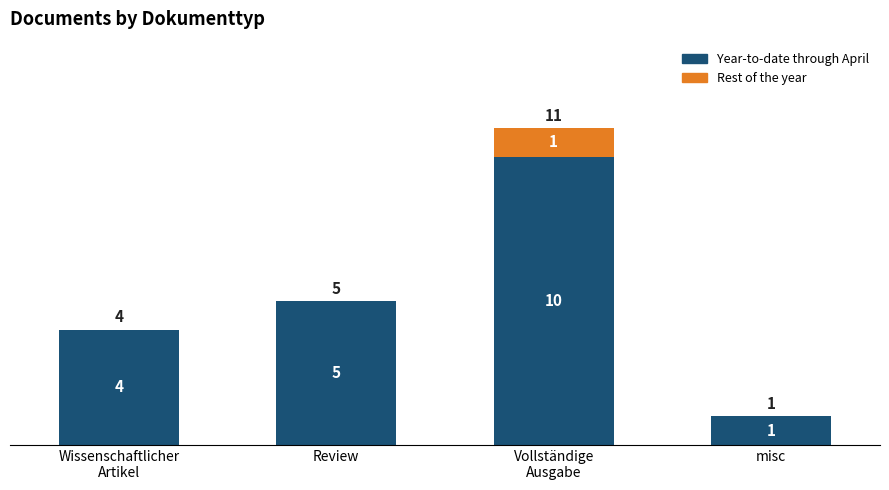

The Year-to-date through April series shows 1 at Review. True or false?

False